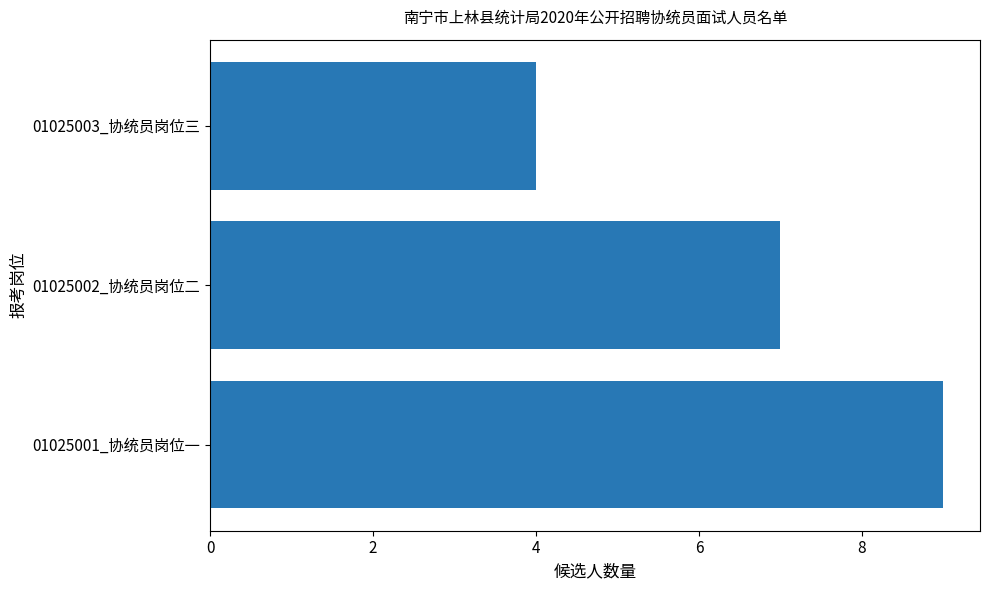

What is the sum of all values?

20